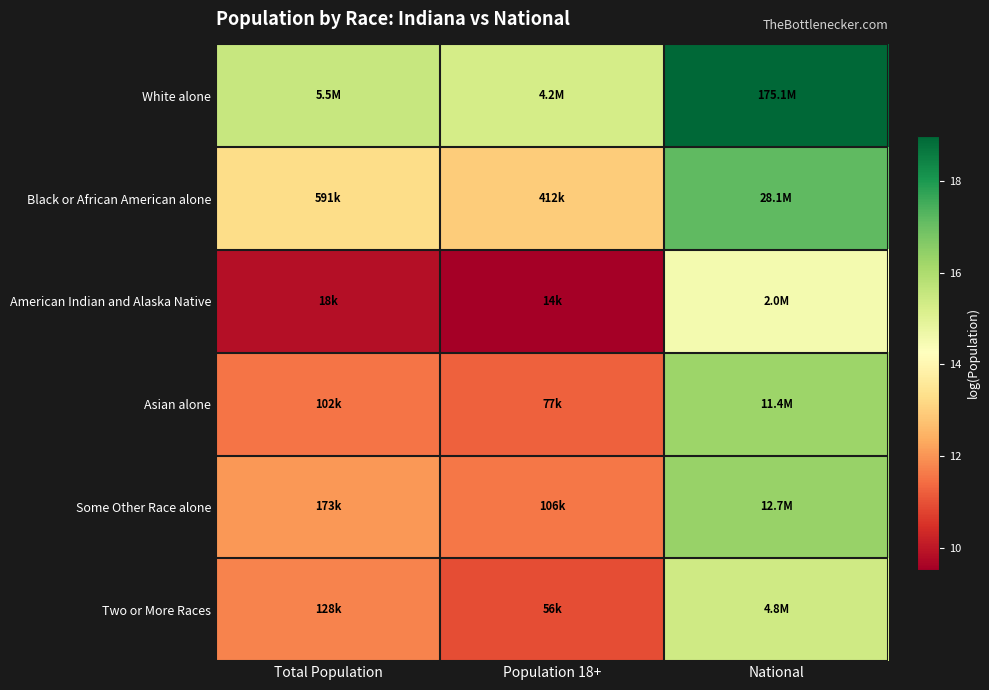

Reading right to left, what are all the values shown in this chart?

White alone: National=19.0	Population 18+=15.3	Total Population=15.5
Black or African American alone: National=17.2	Population 18+=12.9	Total Population=13.3
American Indian and Alaska Native: National=14.5	Population 18+=9.5	Total Population=9.8
Asian alone: National=16.3	Population 18+=11.3	Total Population=11.5
Some Other Race alone: National=16.4	Population 18+=11.6	Total Population=12.1
Two or More Races: National=15.4	Population 18+=10.9	Total Population=11.8